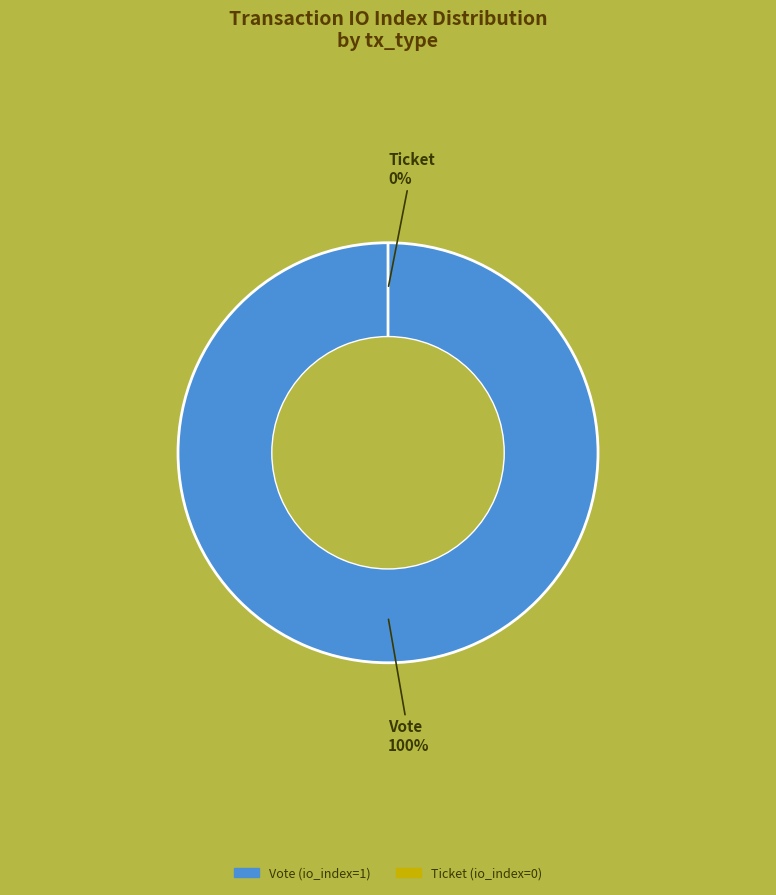

Is Ticket (io_index=0) the majority of the pie?

No